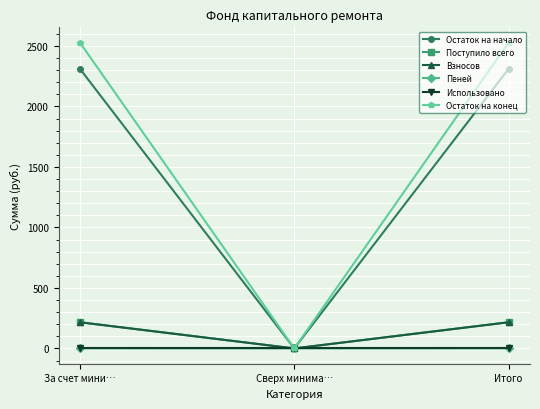

At how many categories does at least one series exceed 426?

2